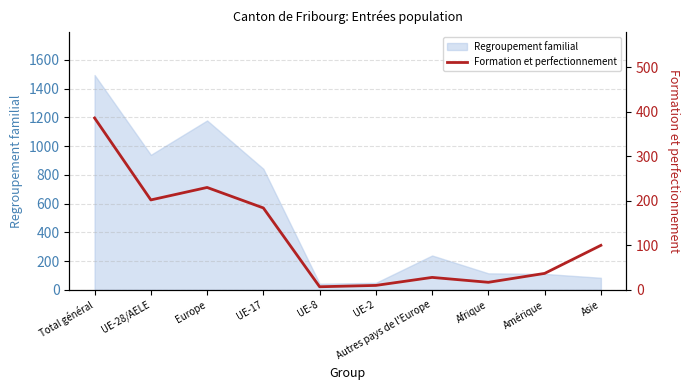

Read the value at Amérique, to the nearest 10.

40